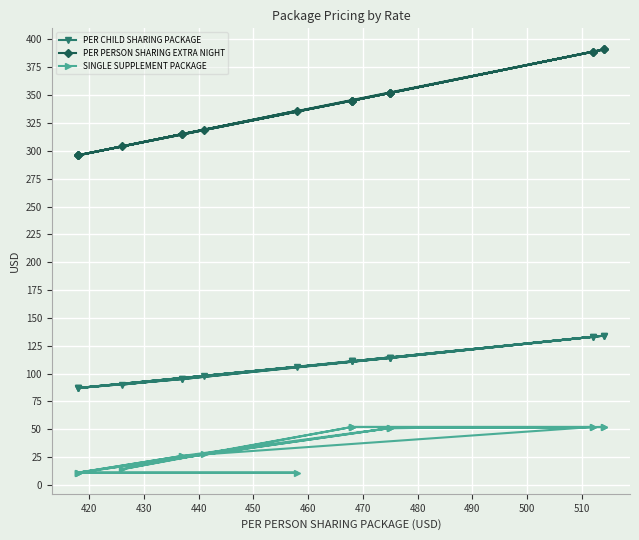

Which series has the largest range (max minus min)?

PER PERSON SHARING EXTRA NIGHT